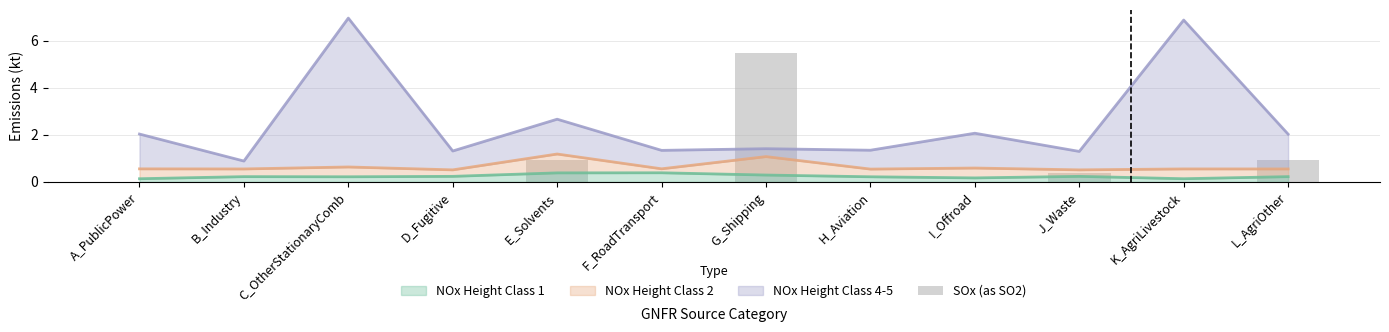

What is the label of the 10th bar from the right?

C_OtherStationaryComb